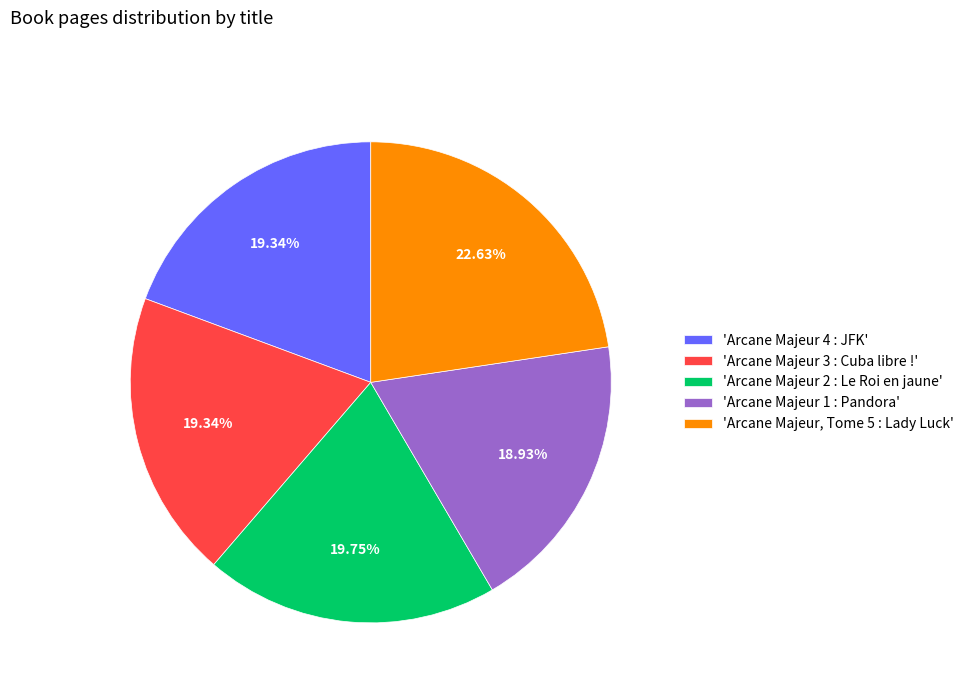

Combined, do 'Arcane Majeur 1 : Pandora' and 'Arcane Majeur 2 : Le Roi en jaune' account for over 50%?

No